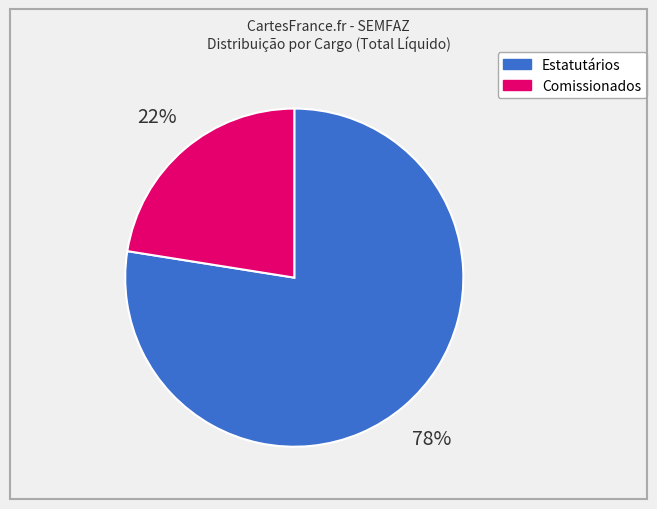

Count the number of slices in the pie.

2